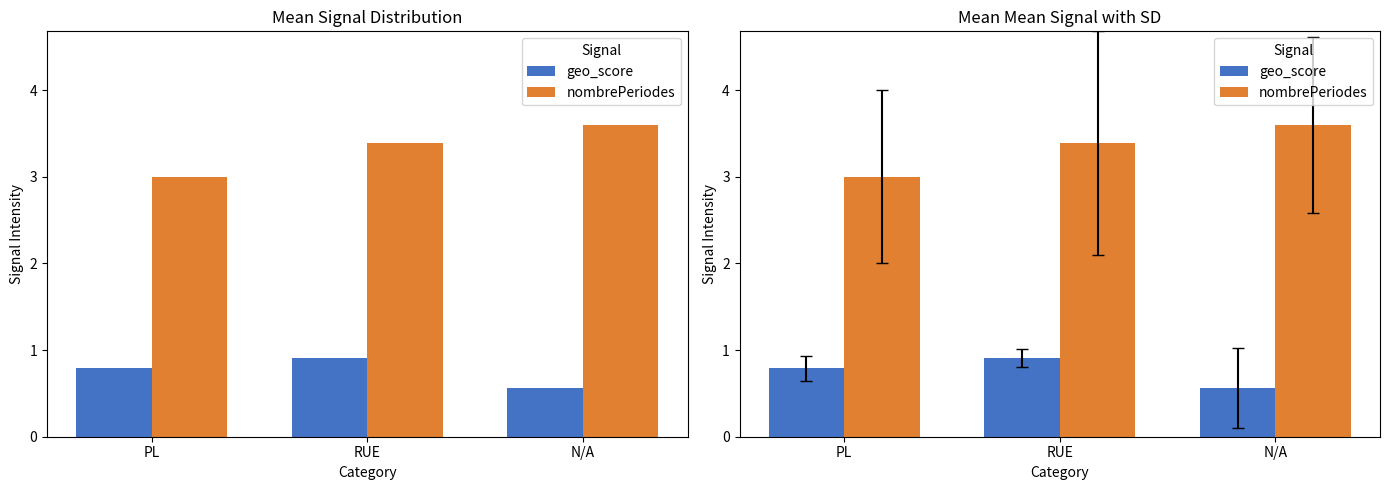

How many data points in nombrePeriodes are above 3?

2